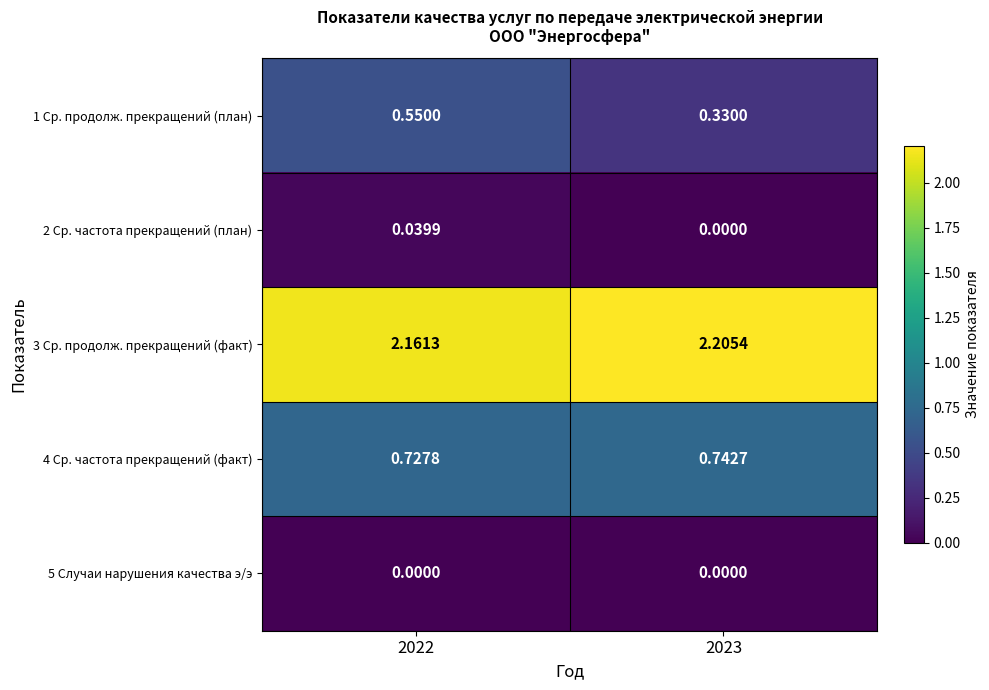

At how many categories does at least one series exceed 1?

2